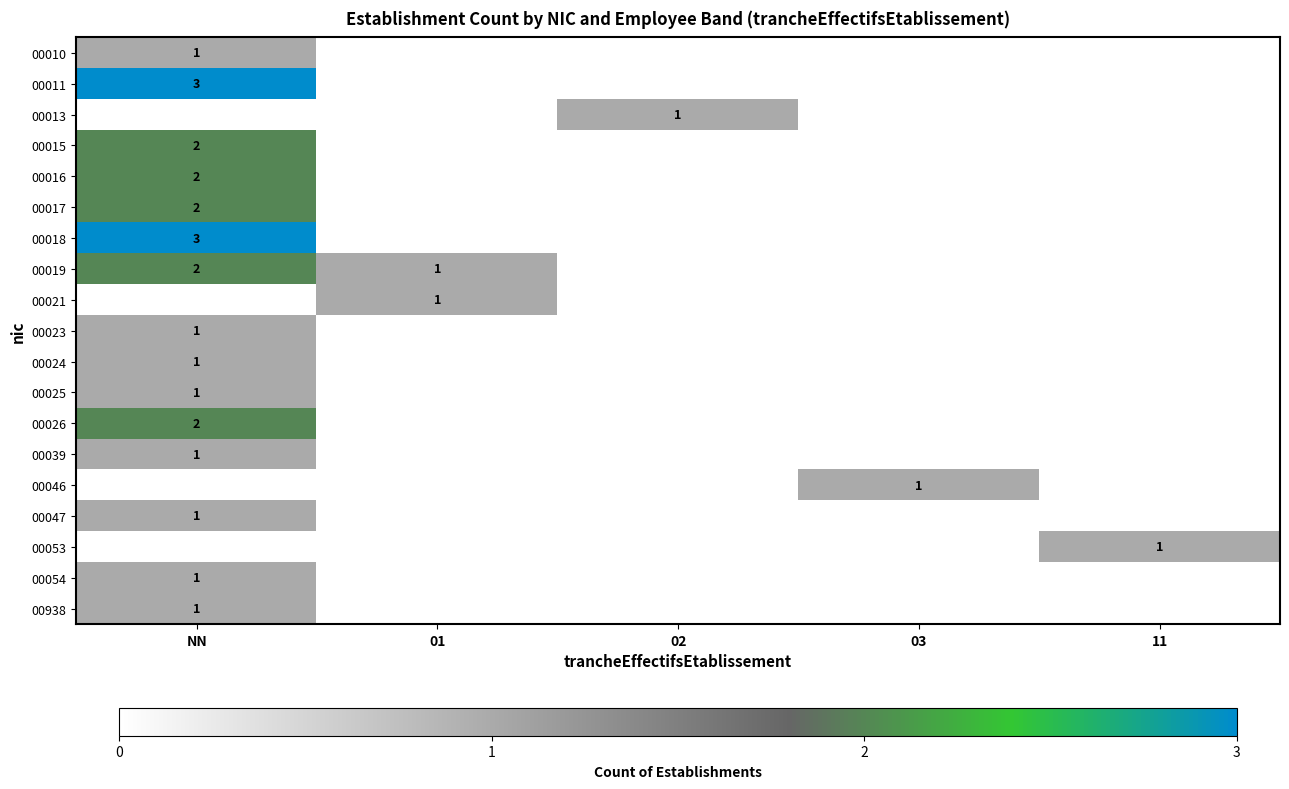

Between NN and 01, which is larger?

NN